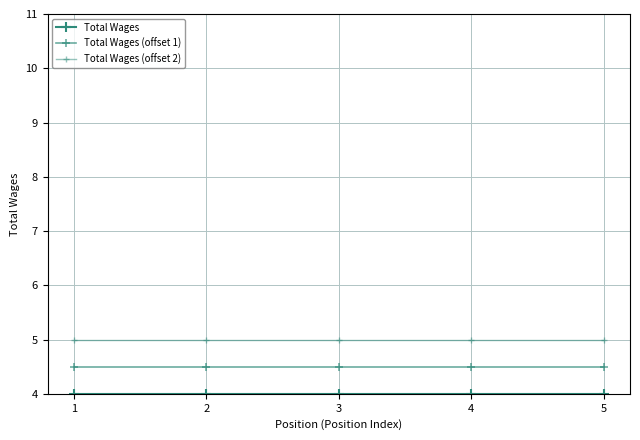

What is the lowest value of the Total Wages (offset 1) series?

4.5